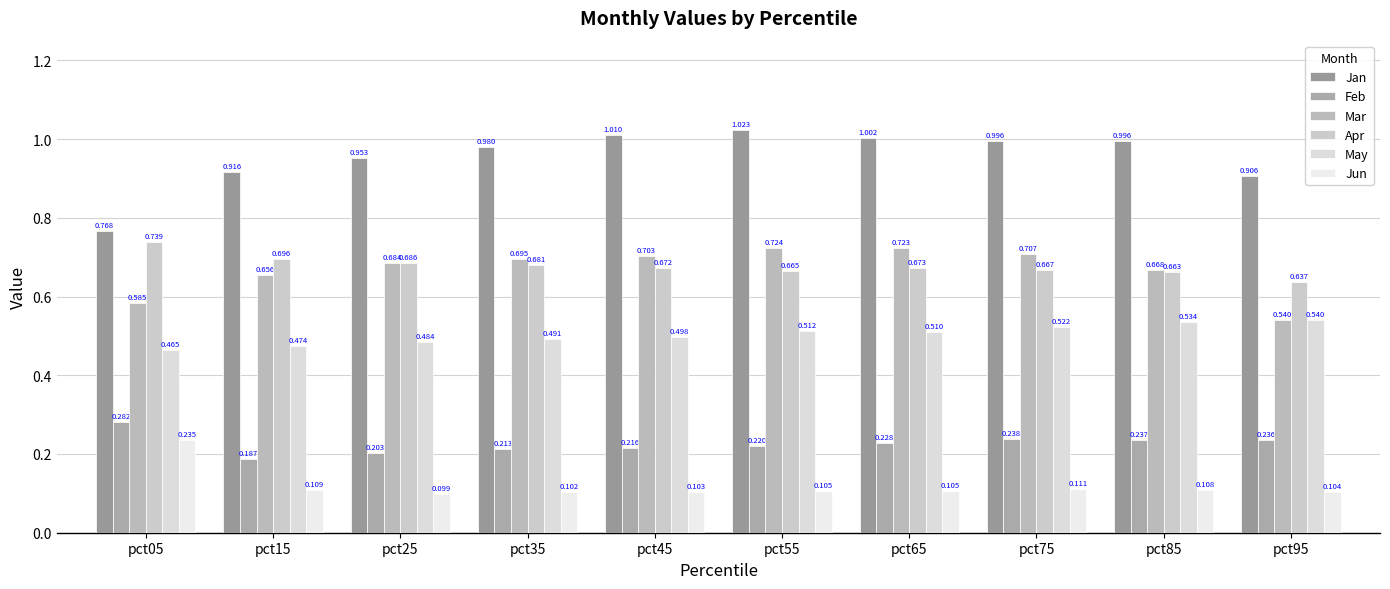

The Feb series shows 0.1 at pct85. True or false?

False